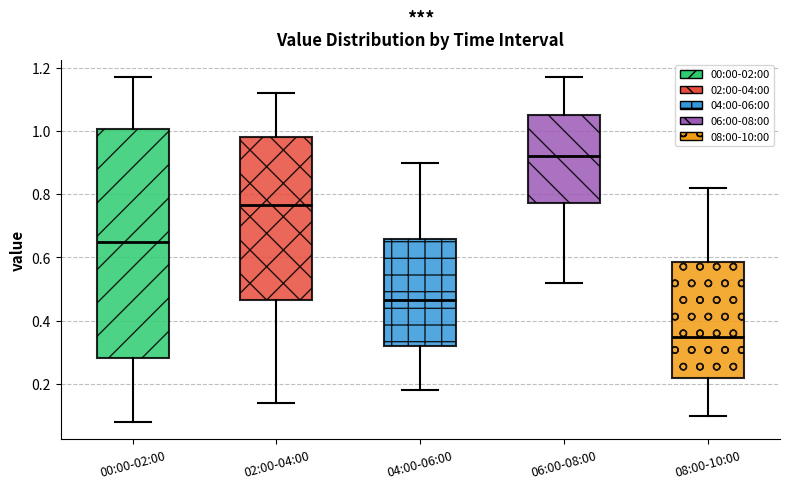

Comparing the boxes themselves (not the whiskers), which one is the tallest?

00:00-02:00